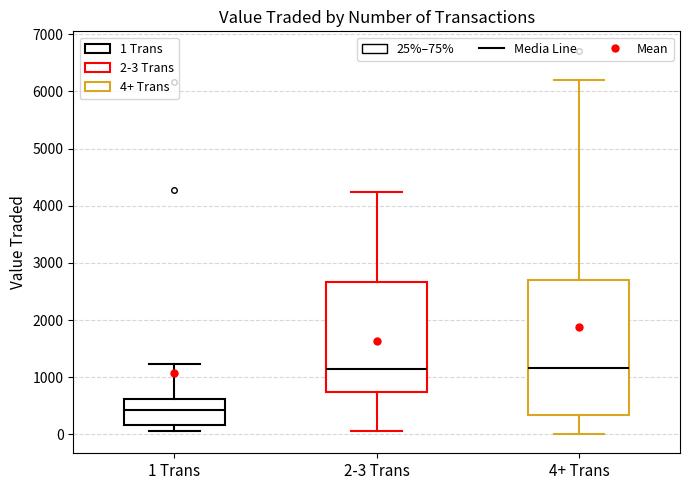

Reading left to right, transcribe this box plot: for each box, give where its median line is, the range the box spans, and where its two whiskers end, as read against the y-axis. The values are not printed on the chart, so give them approximately, as read against the axis.

1 Trans: median 400, box 200 to 600, whiskers 100 to 1200
2-3 Trans: median 1100, box 700 to 2700, whiskers 100 to 4200
4+ Trans: median 1200, box 300 to 2700, whiskers 0 to 6200